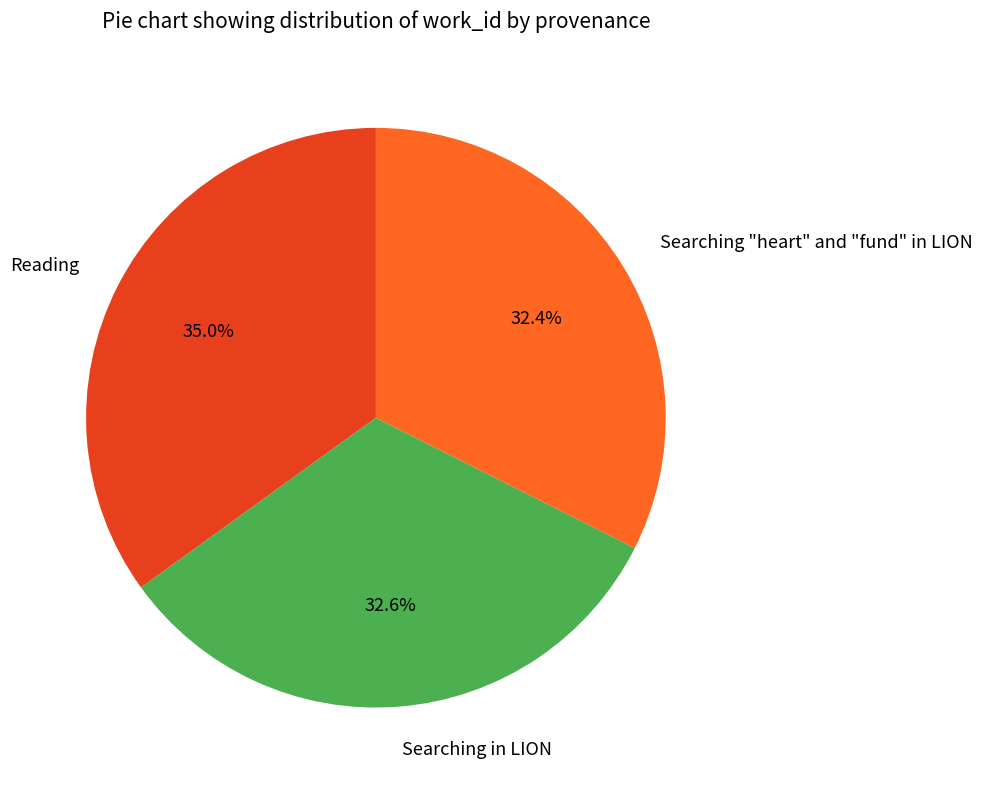

To the nearest percent, what percentage of the pie is Searching in LION?

33%